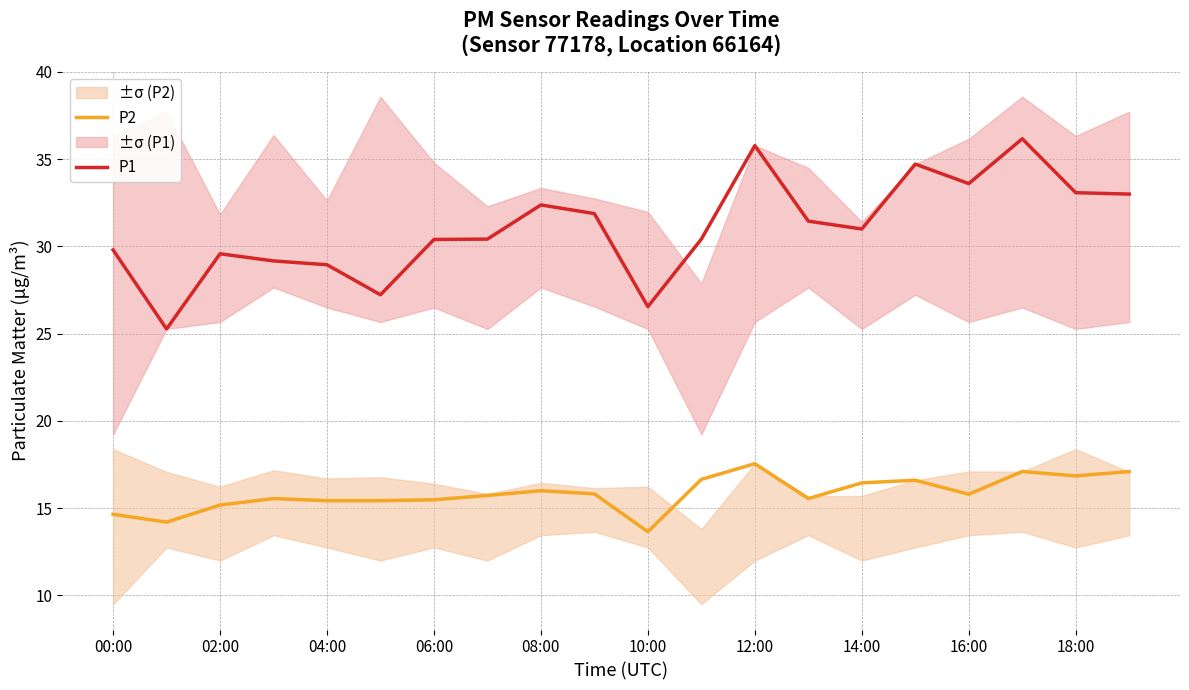

True or false: P1 and P2 intersect in this chart.

False